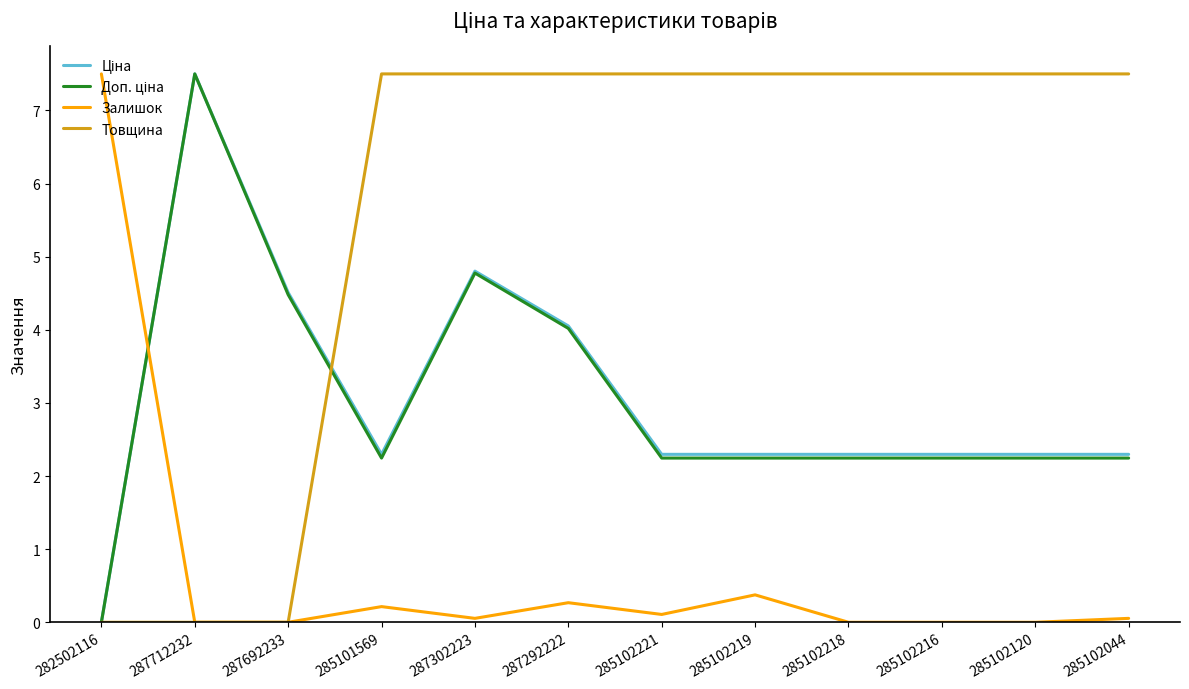

What is the maximum value for Залишок?

7.5